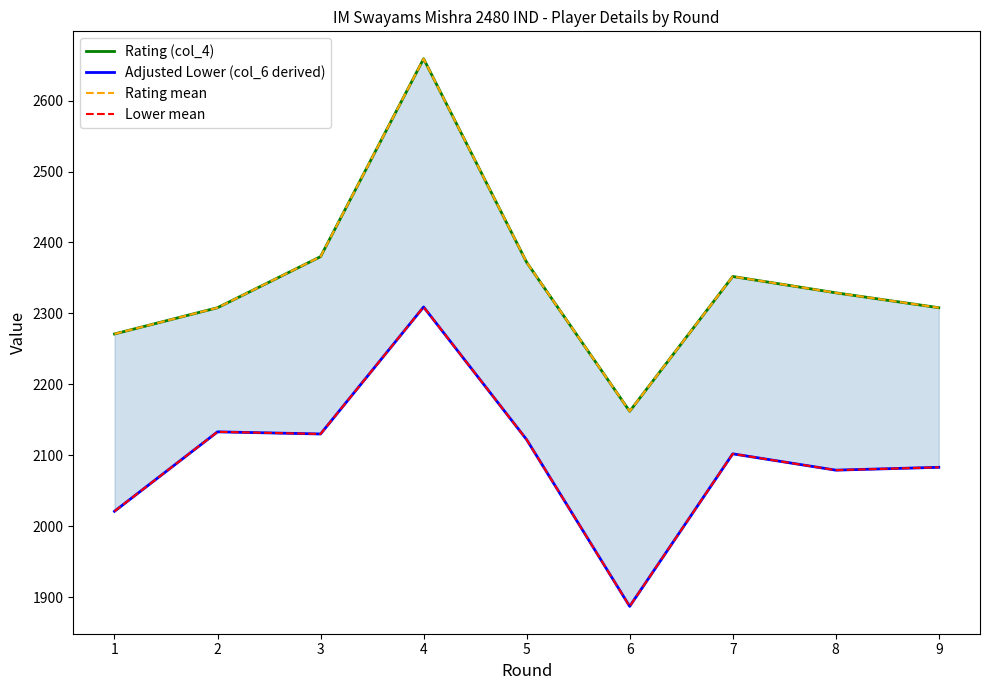

At which category is the sum across all series the highest?

4